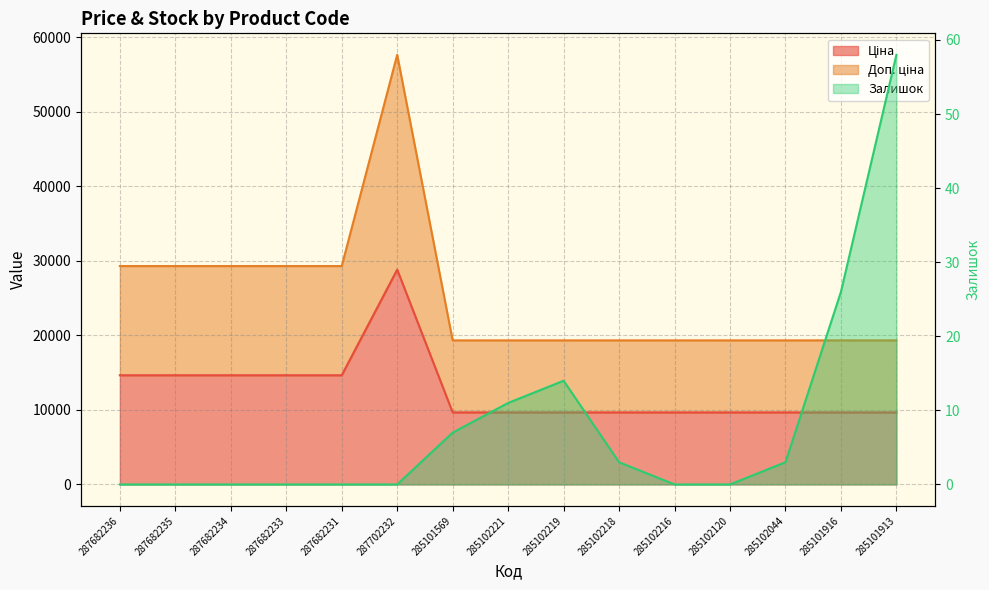

Reading right to left, transcribe all the data shown in this chart.

Ціна: 285101913=9664.7	285101916=9664.7	285102044=9664.7	285102120=9664.7	285102216=9664.7	285102218=9664.7	285102219=9664.7	285102221=9664.7	285101569=9664.7	287702232=28821.8	287682231=14649.6	287682233=14649.6	287682234=14649.6	287682235=14649.6	287682236=14649.6
Доп. ціна: 285101913=19329.3	285101916=19329.3	285102044=19329.3	285102120=19329.3	285102216=19329.3	285102218=19329.3	285102219=19329.3	285102221=19329.3	285101569=19329.3	287702232=57643.6	287682231=29299.2	287682233=29299.2	287682234=29299.2	287682235=29299.2	287682236=29299.2
Залишок: 285101913=58.0	285101916=26.0	285102044=3.0	285102120=0.0	285102216=0.0	285102218=3.0	285102219=14.0	285102221=11.0	285101569=7.0	287702232=0.0	287682231=0.0	287682233=0.0	287682234=0.0	287682235=0.0	287682236=0.0